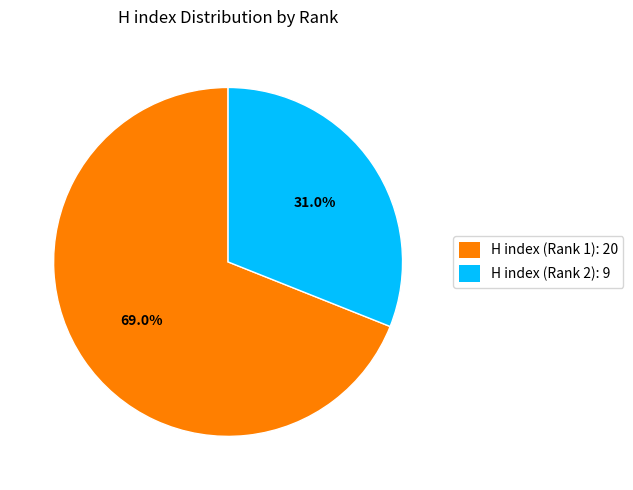

Which category accounts for the majority?

H index (Rank 1)